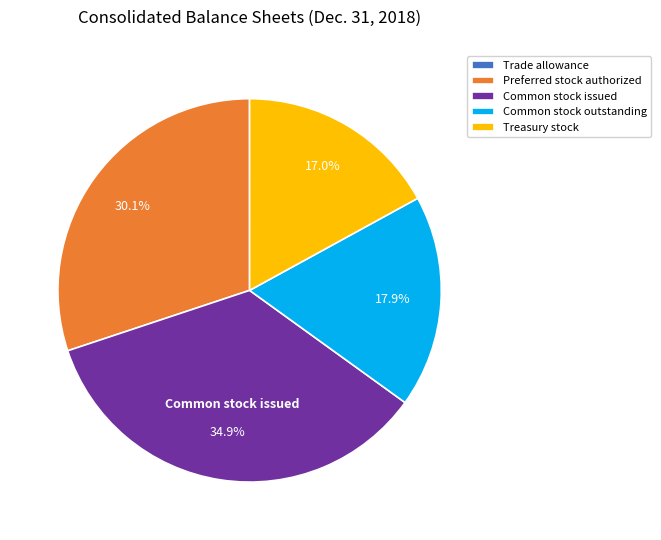

True or false: Common stock outstanding accounts for 5% of the total.

False